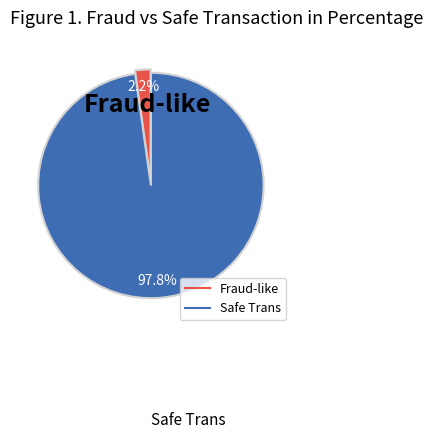

Is there any slice that represents more than half of the pie?

Yes